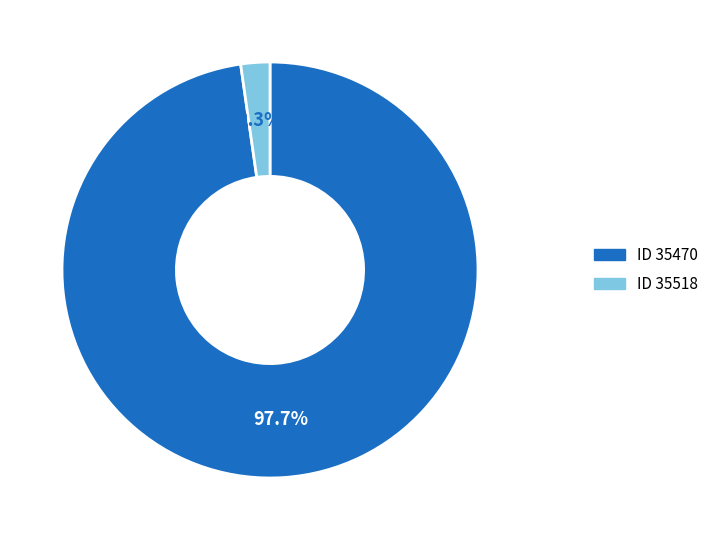

Is there a majority slice in this chart?

Yes